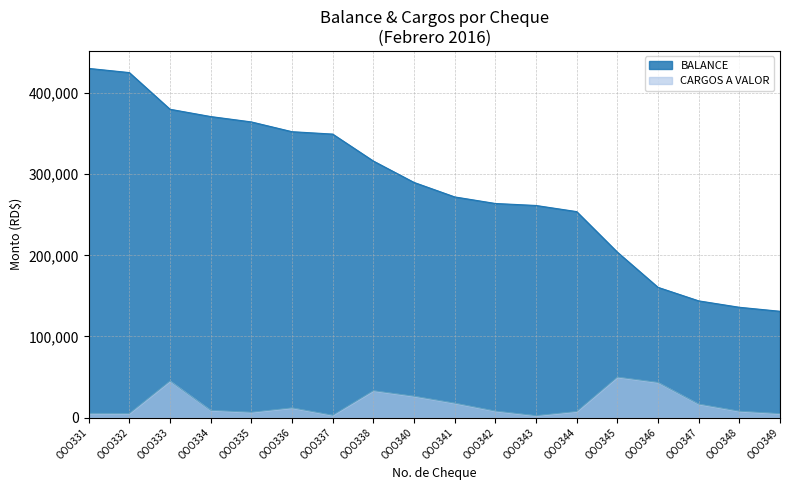

Rank the categories by BALANCE value from highest to lowest.

OOO331, OOO332, OOO333, OOO334, OOO335, OOO336, OOO337, OOO338, OOO340, OOO341, OOO342, OOO343, OOO344, OOO345, OOO346, OOO347, OOO348, OOO349